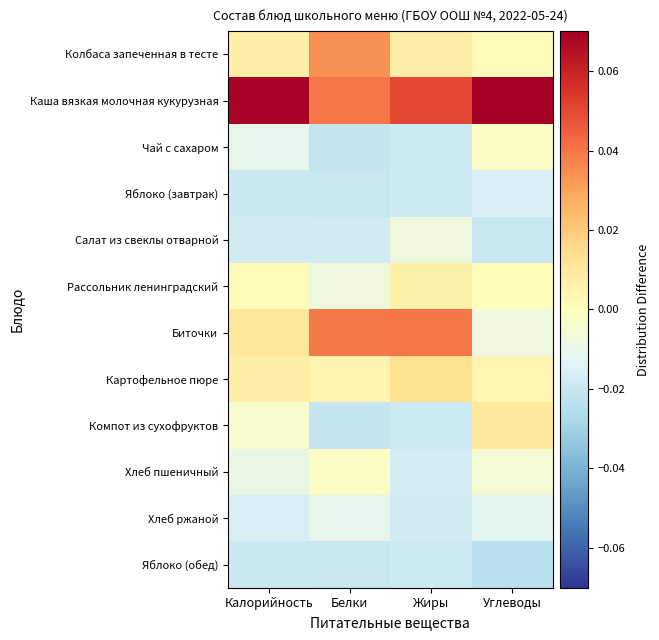

At how many categories does at least one series exceed 0?

4